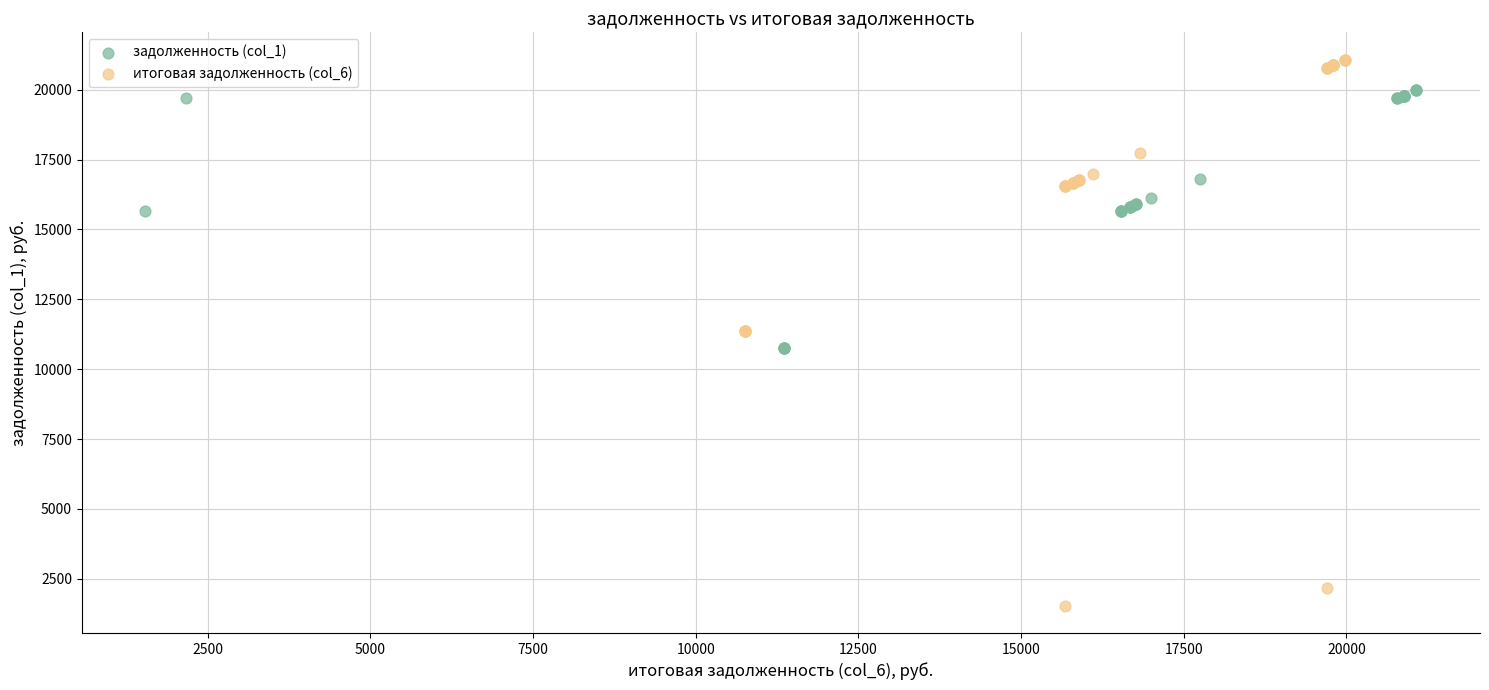

Which series reaches the maximum Y coordinate?

итоговая задолженность (col_6)